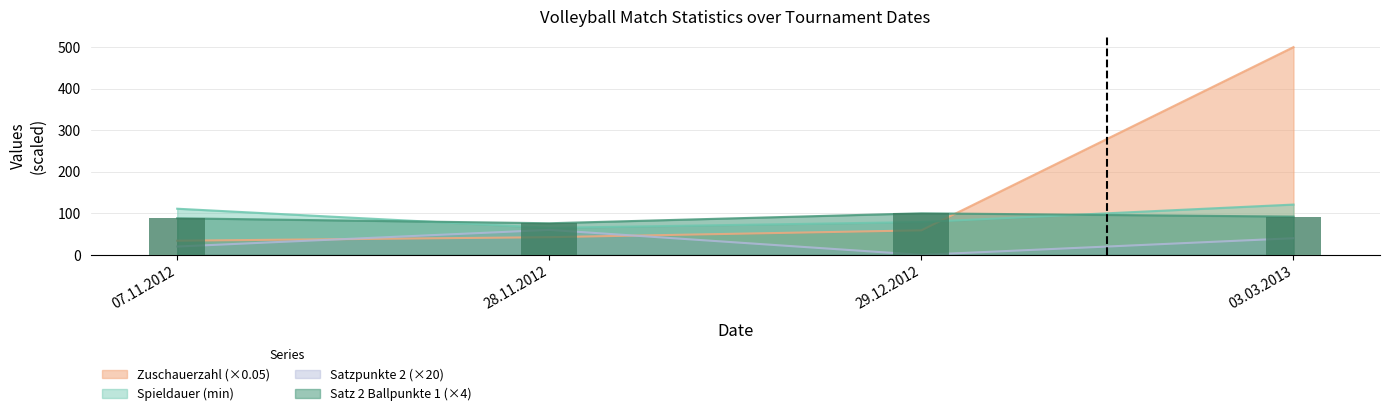

Read the Zuschauerzahl value at 28.11.2012.

42.5